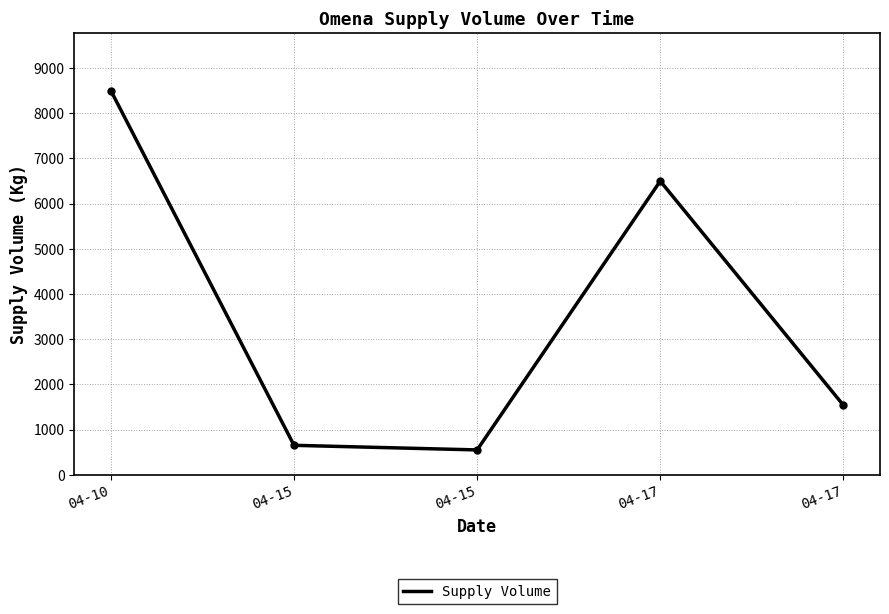

True or false: the data shows 1540 at 04-17.

True